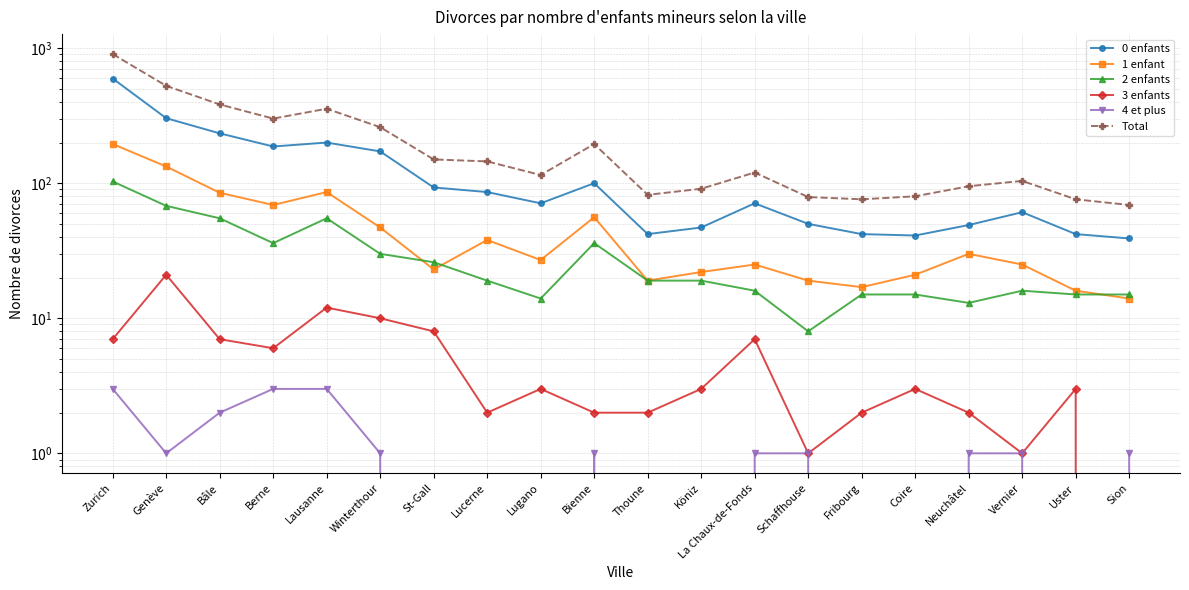

What is the greatest value displayed?

904